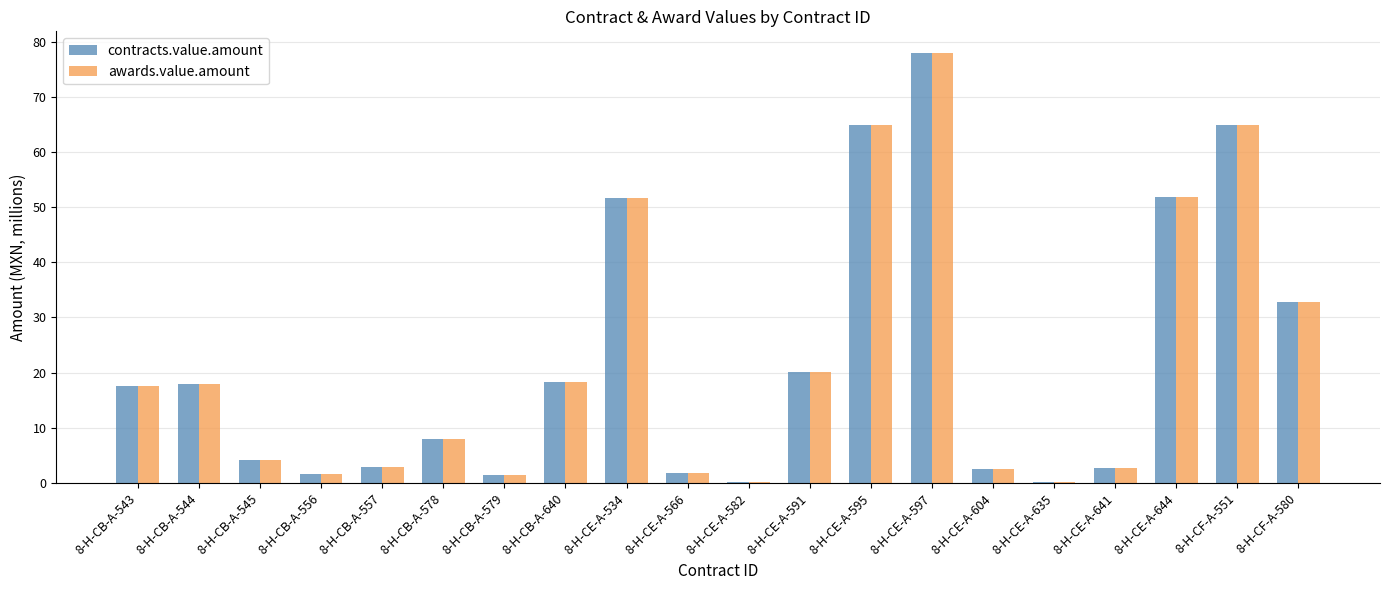

How many series are shown in this chart?

2